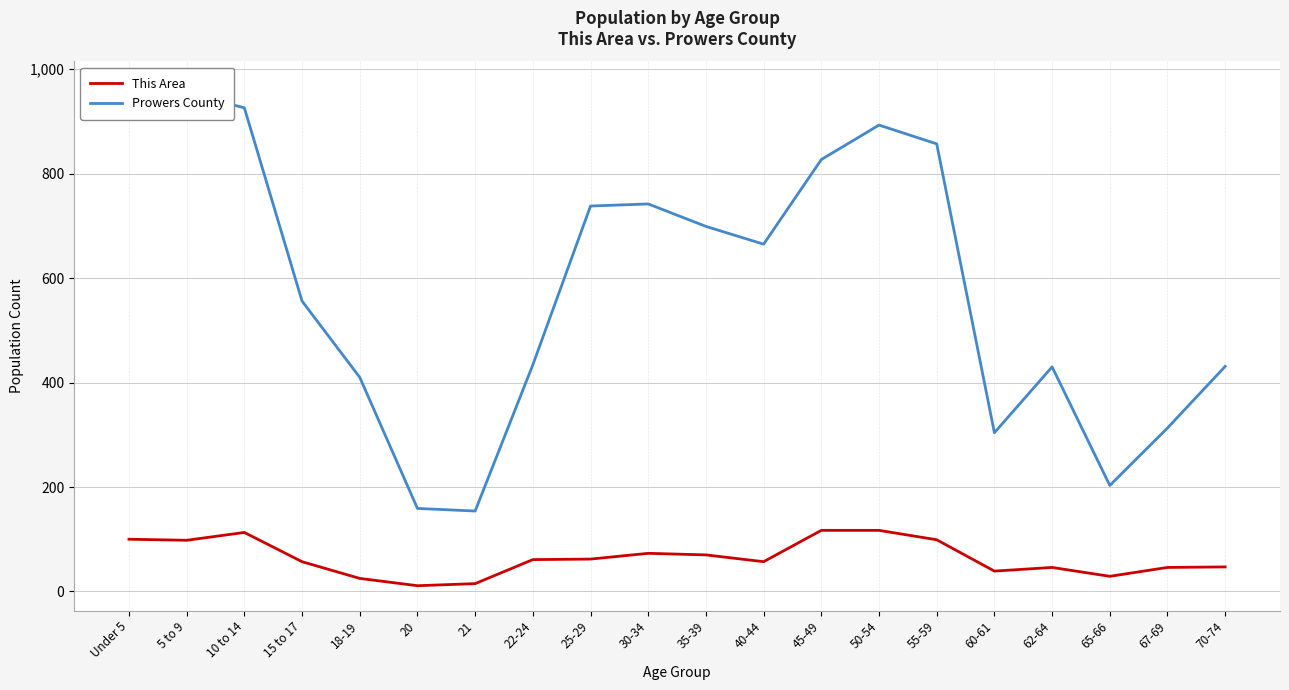

The value of This Area at 35-39 is 70. True or false?

True